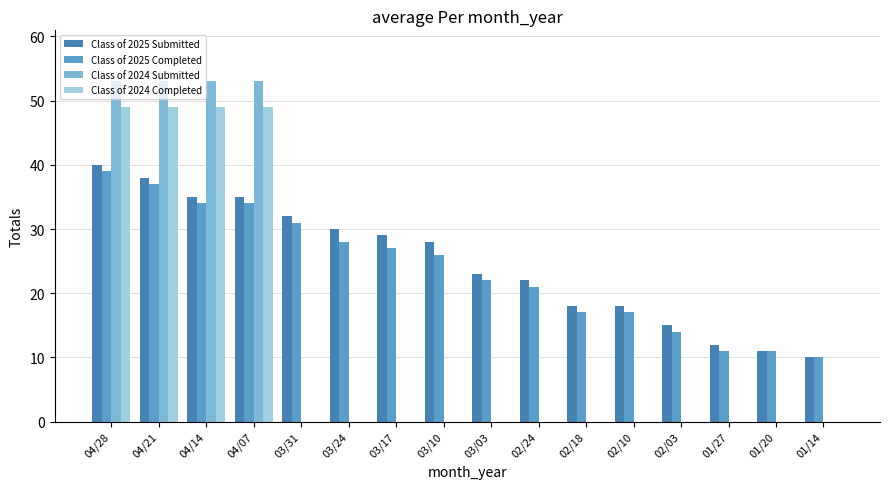

Reading left to right, extract all data points from this chart.

Class of 2025 Submitted: 40	38	35	35	32	30	29	28	23	22	18	18	15	12	11	10
Class of 2025 Completed: 39	37	34	34	31	28	27	26	22	21	17	17	14	11	11	10
Class of 2024 Submitted: 53	53	53	53	0	0	0	0	0	0	0	0	0	0	0	0
Class of 2024 Completed: 49	49	49	49	0	0	0	0	0	0	0	0	0	0	0	0